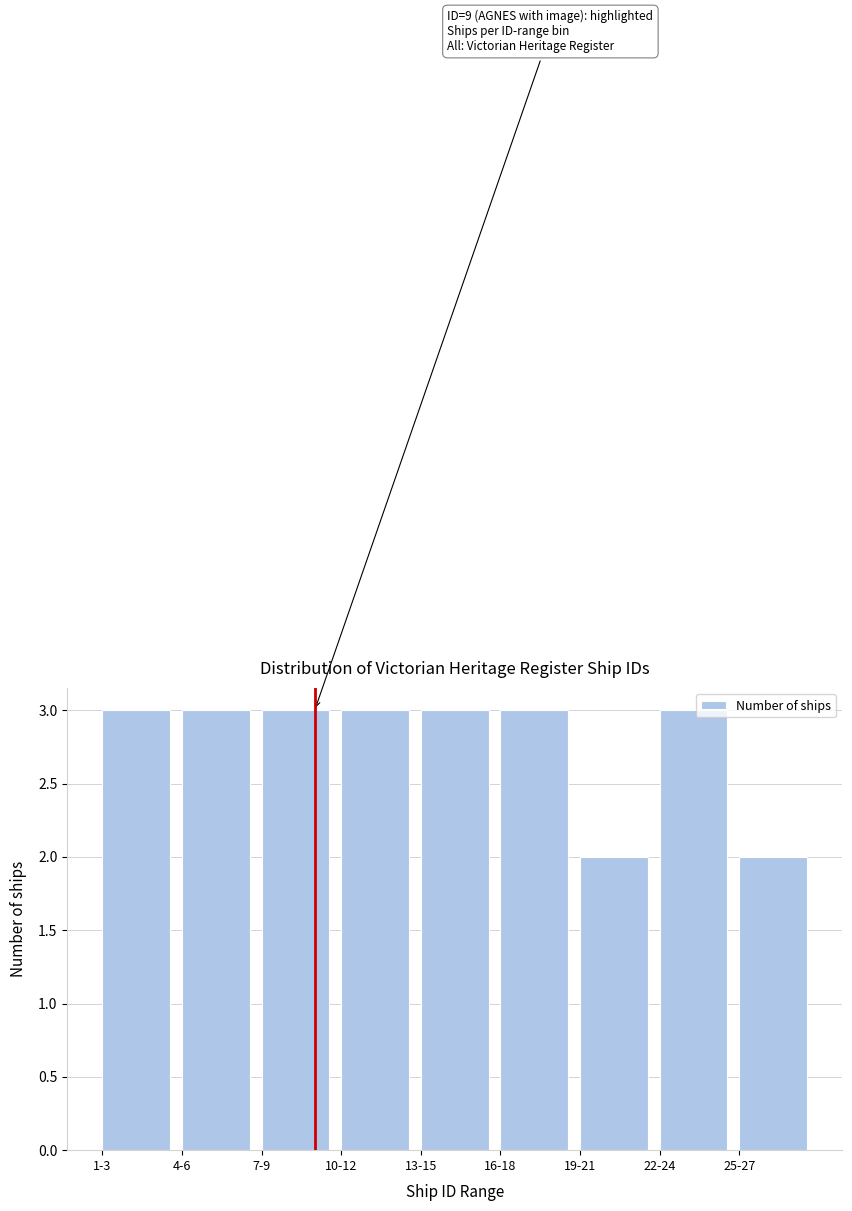

Reading right to left, extract all data points from this chart.

25-27=2	22-24=3	19-21=2	16-18=3	13-15=3	10-12=3	7-9=3	4-6=3	1-3=3